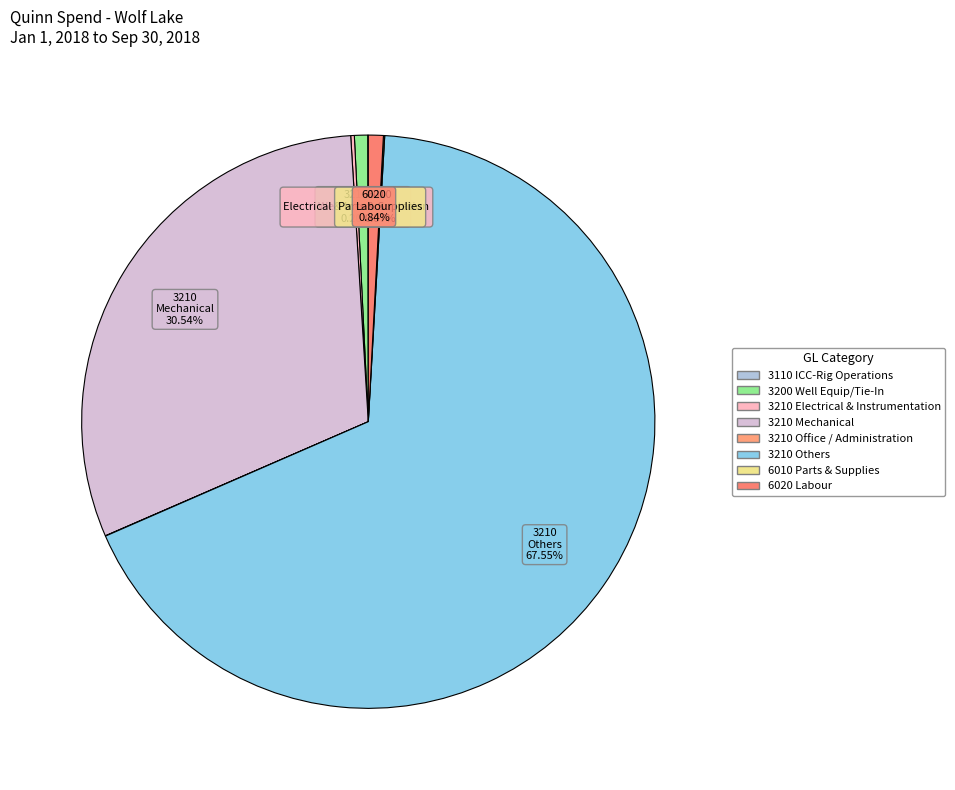

Is there any slice that represents more than half of the pie?

Yes